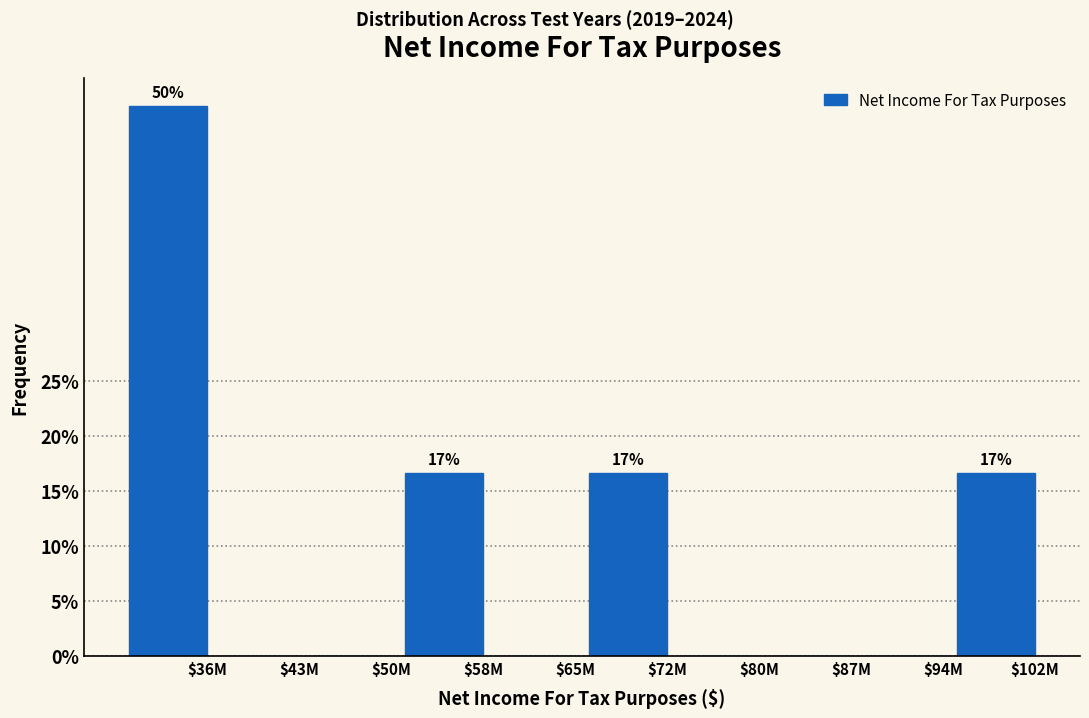

True or false: the data shows 0.0 at $43M.

True